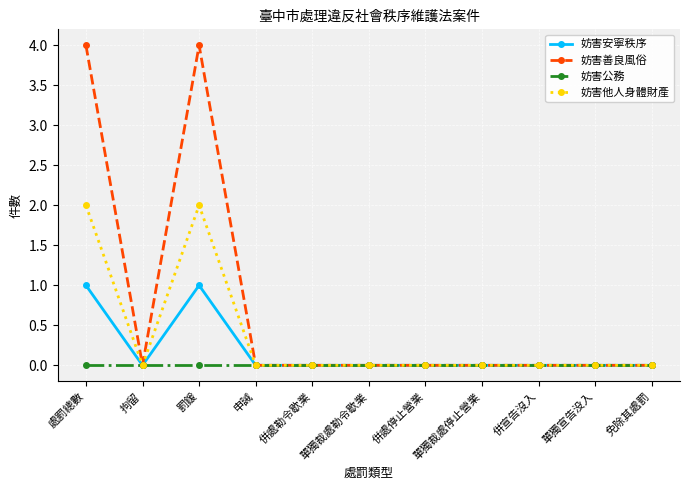

How many categories are shown in the chart?

11